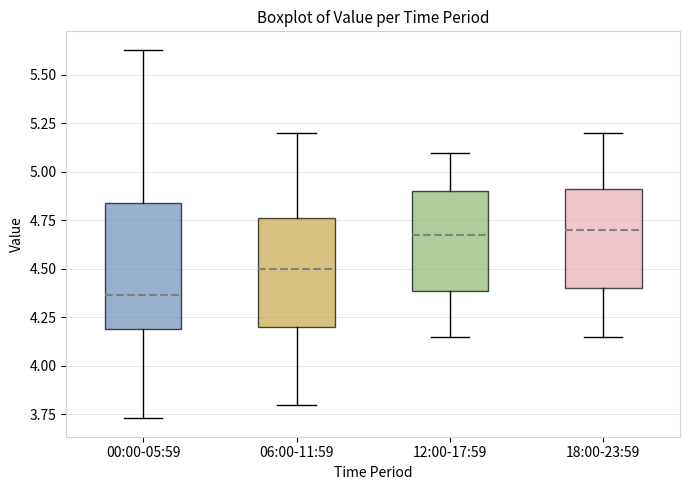

Where does the lower whisker of the box for 12:00-17:59 end on the y-axis? The values are not printed on the chart, so give them approximately, as read against the axis.

4.15